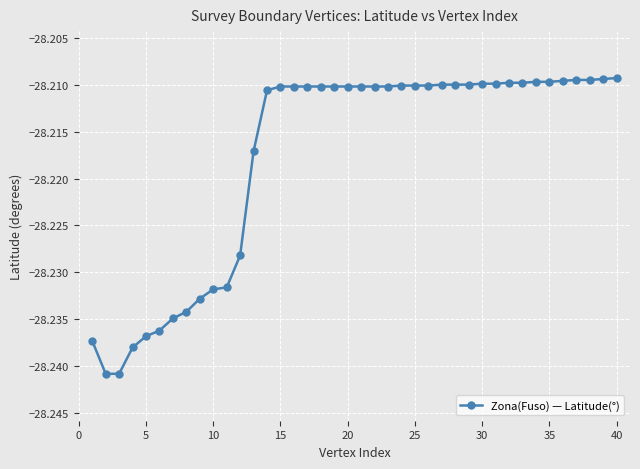

What is the sum of all values?

-1128.7